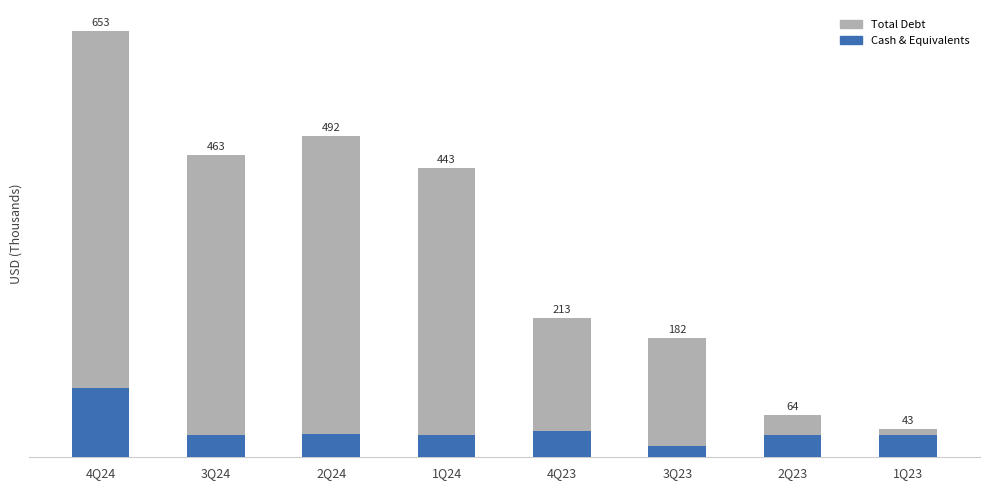

What is the average value of the Total Debt series?

319.2